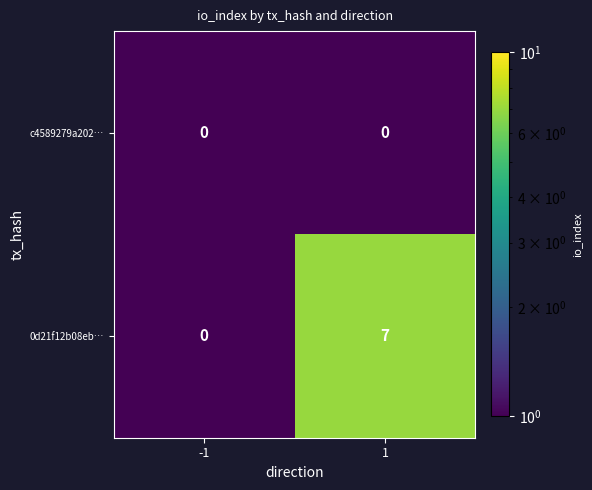

What is the maximum value shown in the chart?

7